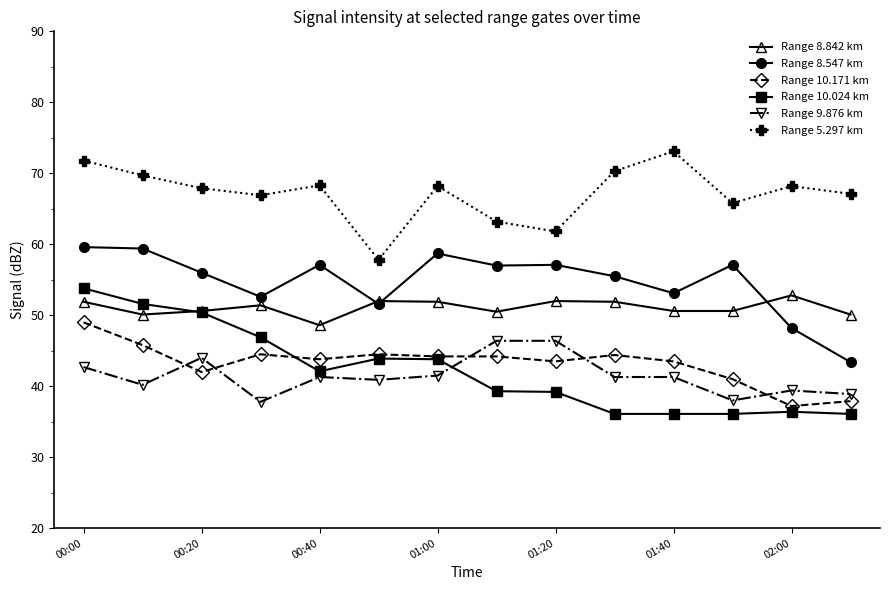

What is the smallest value displayed?

36.1